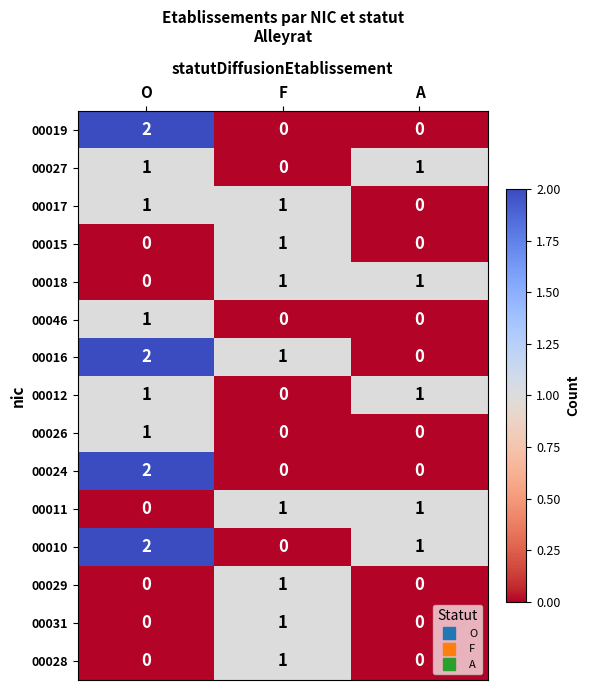

At which label is 00017 closest to 0?

A